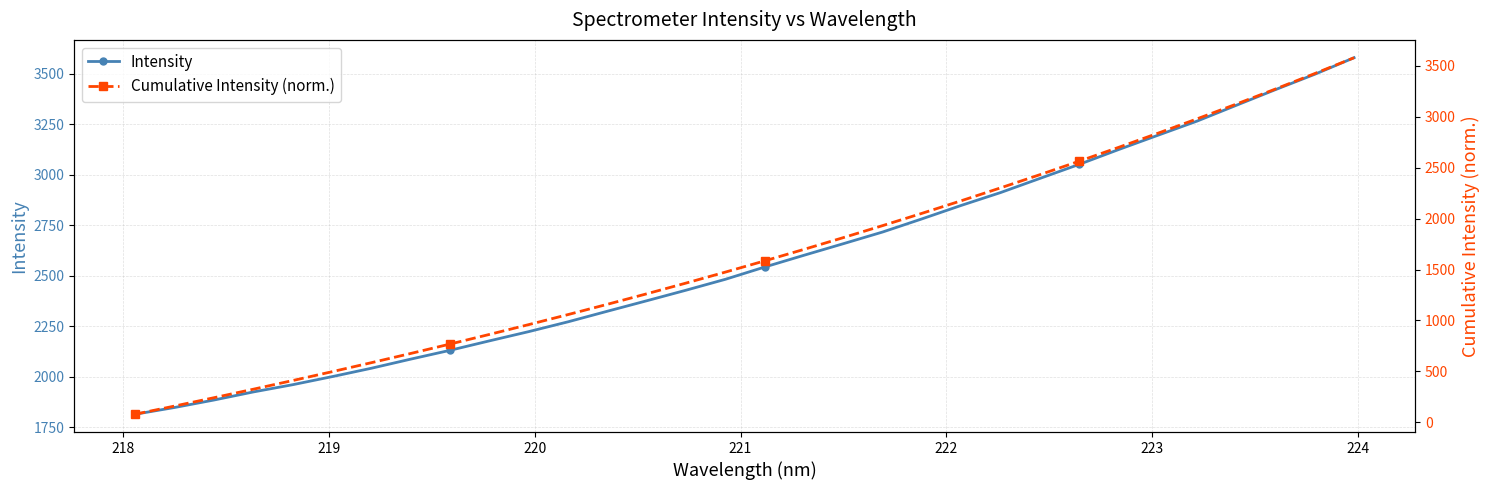

What is the value of the Cumulative Intensity (norm.) point at the 9th from the left?

767.9